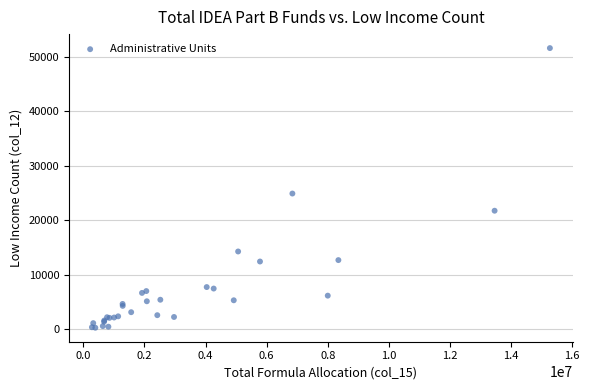

What Y value in the scatter plot is closest to 25951?

24921.2